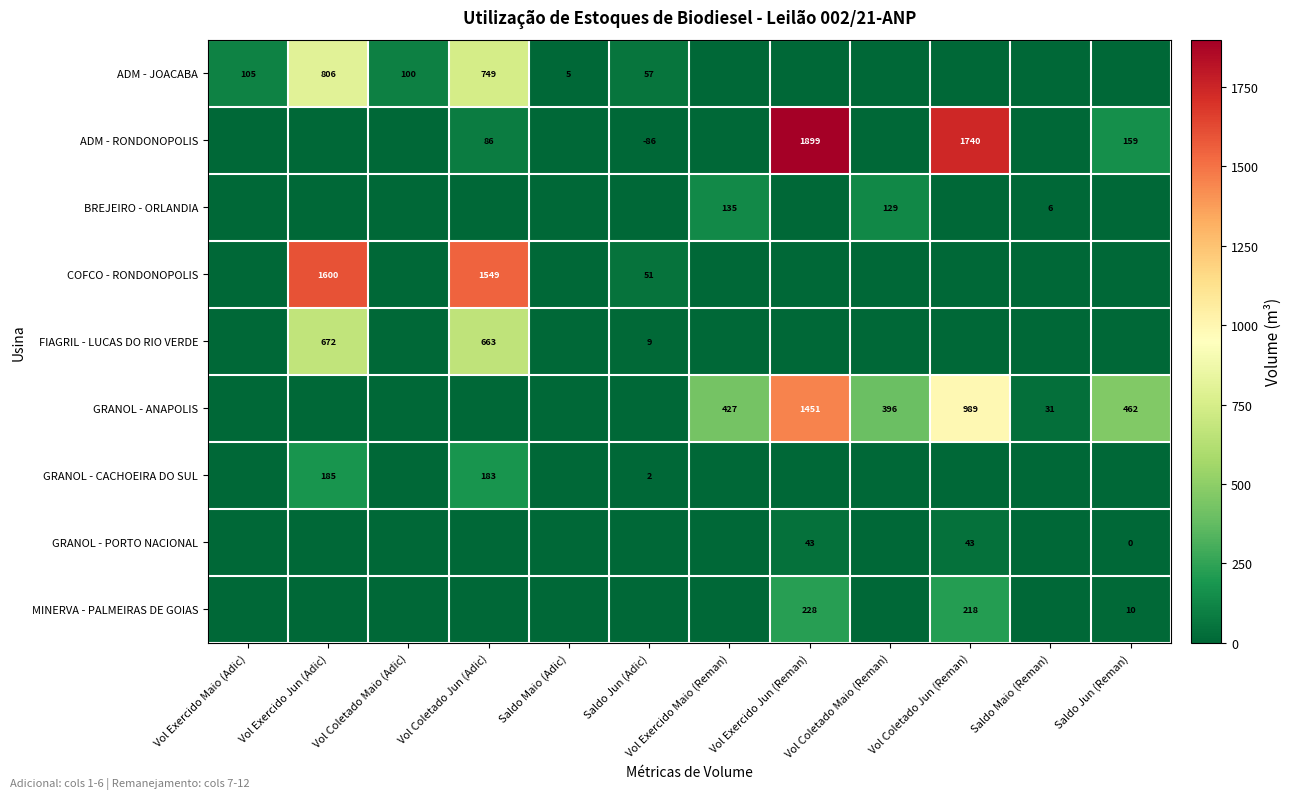

True or false: ADM - RONDONOPOLIS has a value of 1899 at Vol Exercido Jun (Reman).

True